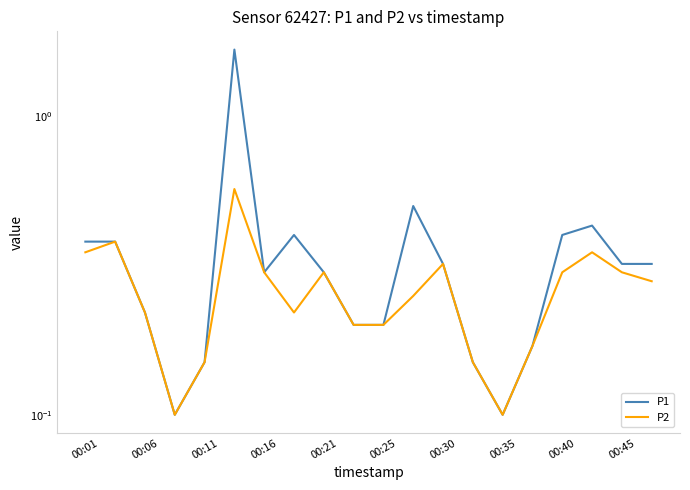

What is the sum of the P2 values at 00:45 and 00:25?

0.5